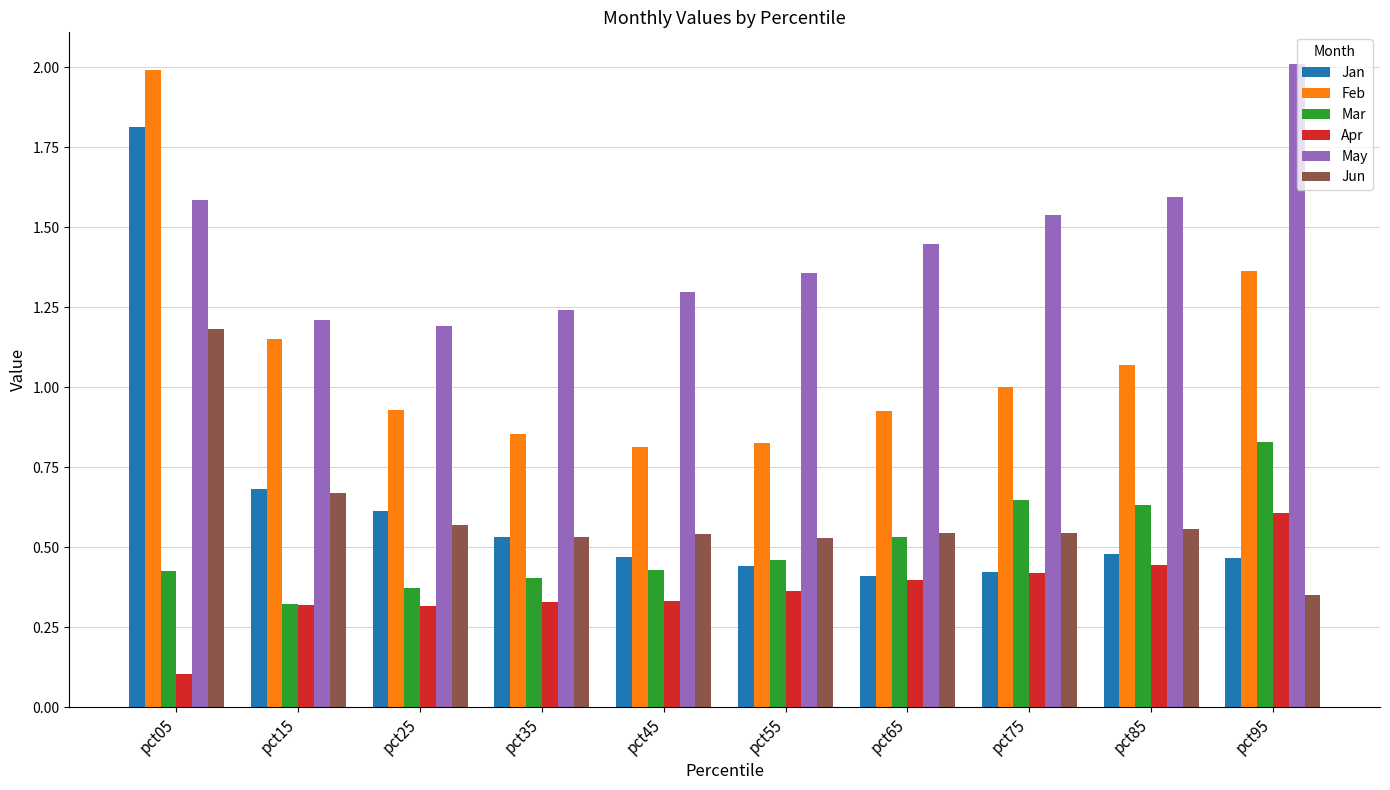

Which category has the lowest value across all series?

pct05